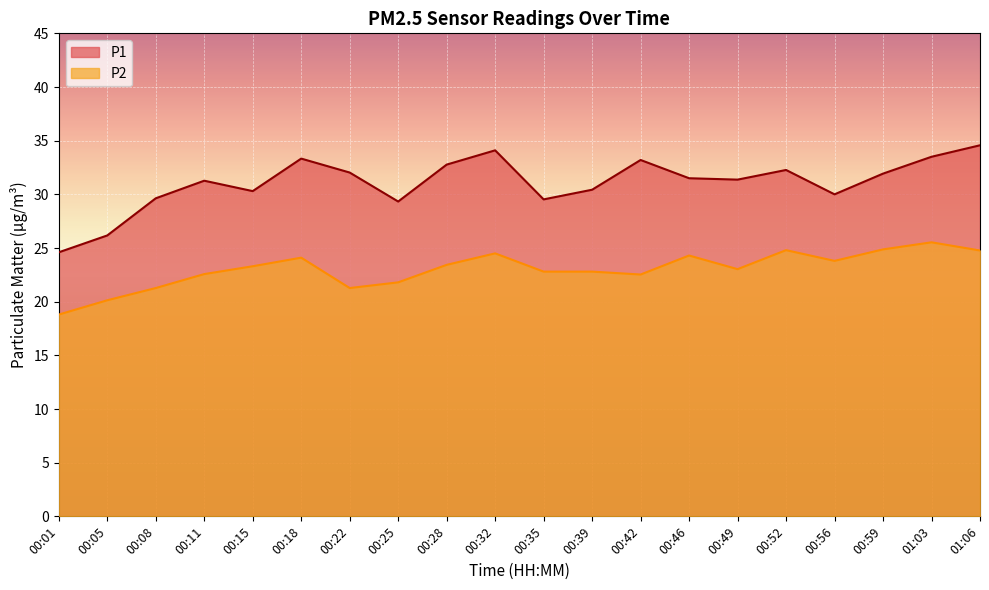

What is the difference between the P2 values at 01:06 and 00:49?

1.7